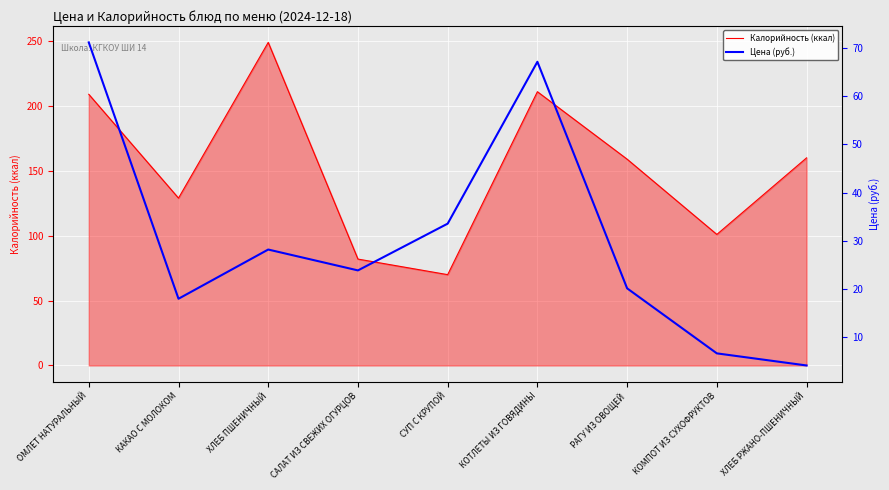

What is the value of the Калорийность (ккал) point at the 6th from the left?

211.0